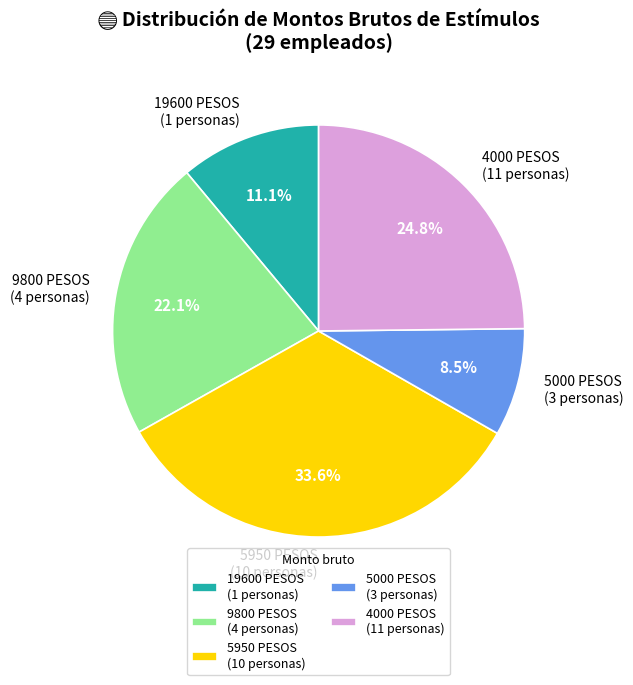

Is there a majority slice in this chart?

No